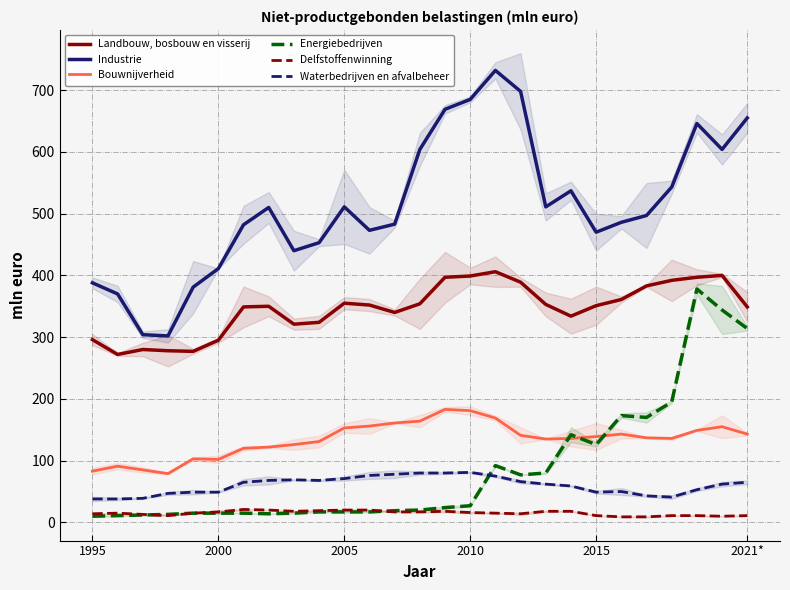

True or false: Energiebedrijven has more than 0 interior local peaks.

True